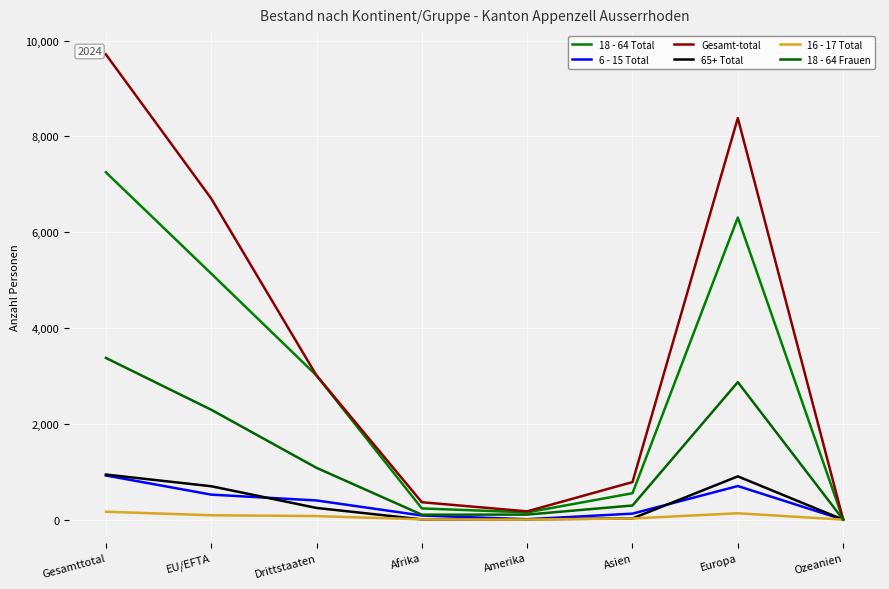

How many values in the Gesamt-total series are below 3009?

4